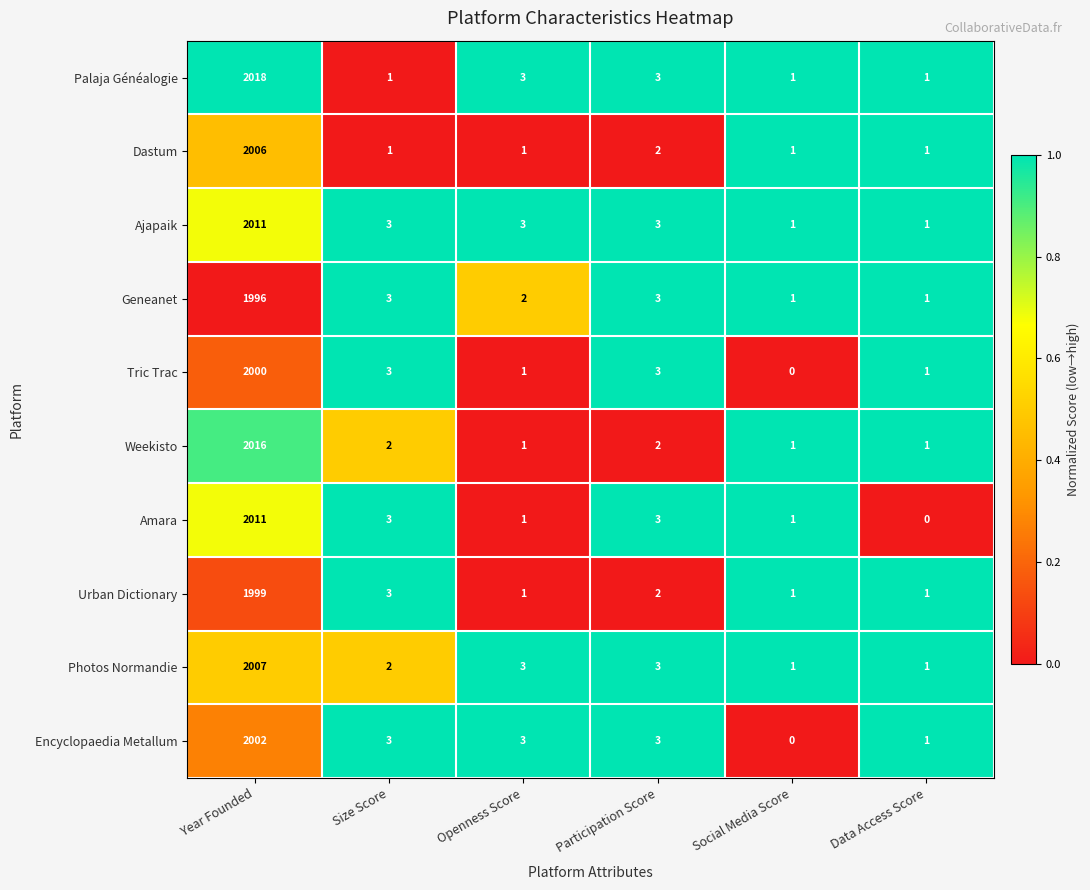

What is the difference between the maximum and minimum values in the Amara series?

2011